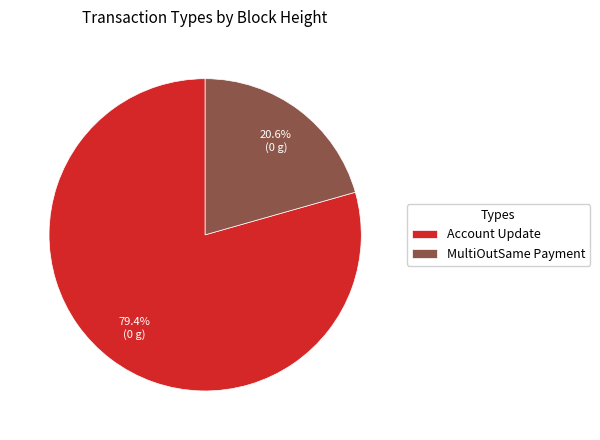

What is the ratio of the value at Account Update to the value at MultiOutSame Payment?

3.9